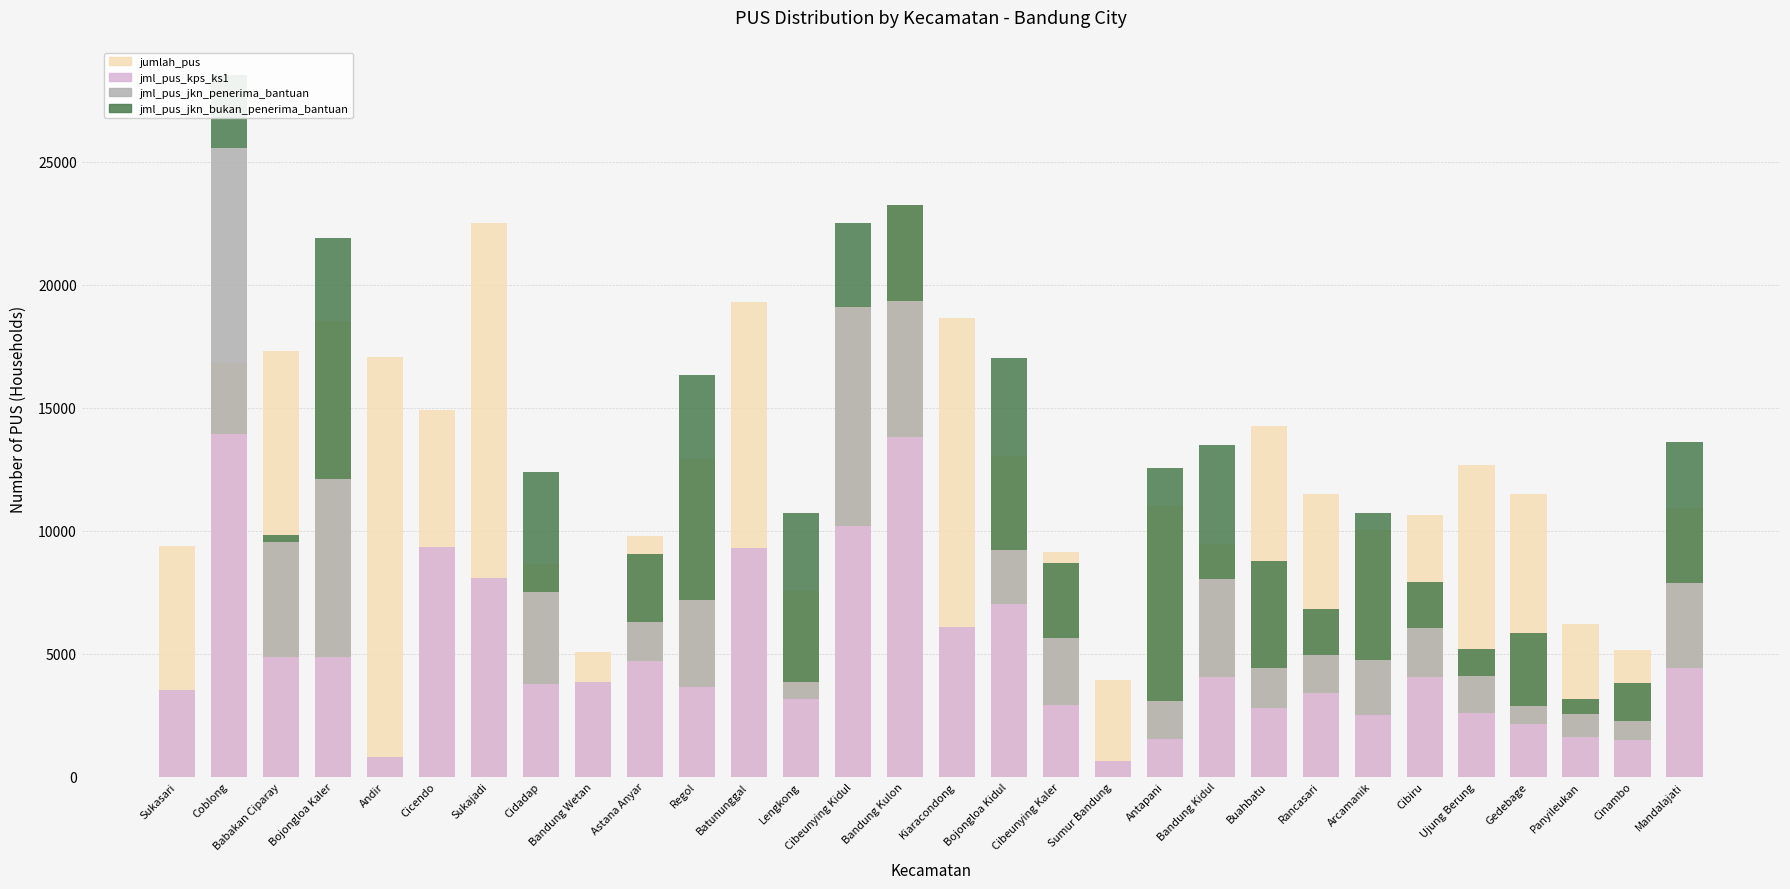

Is it true that jumlah_pus equals 29293 at Kiaracondong?

False